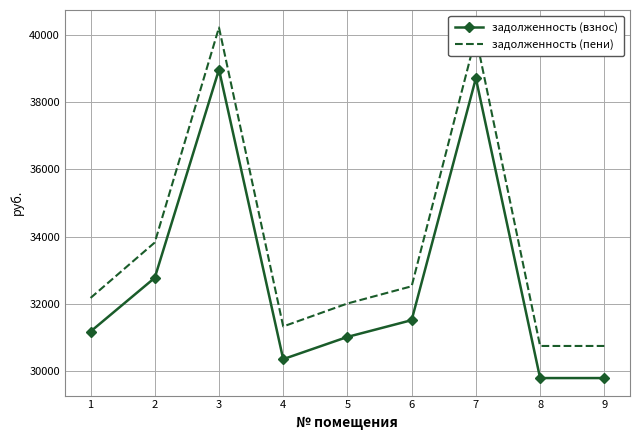

True or false: задолженность (взнос) has more than 0 interior local peaks.

True